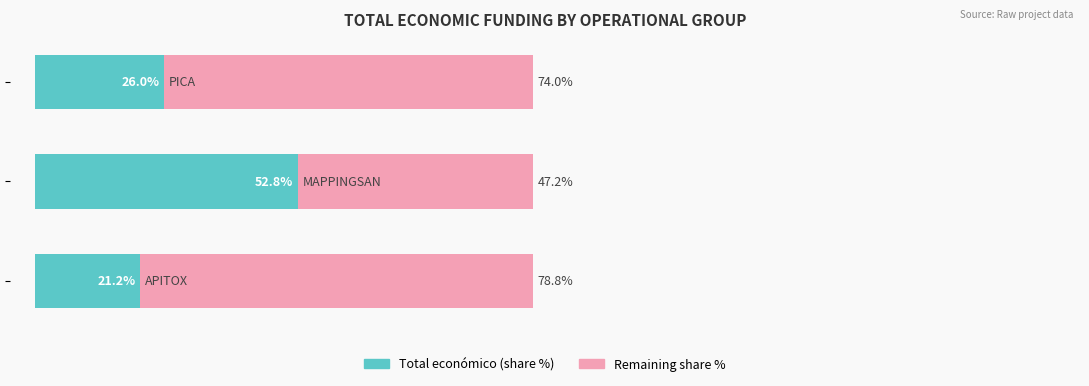

What are all the series names shown in the legend?

Total económico (share %), Remaining share %